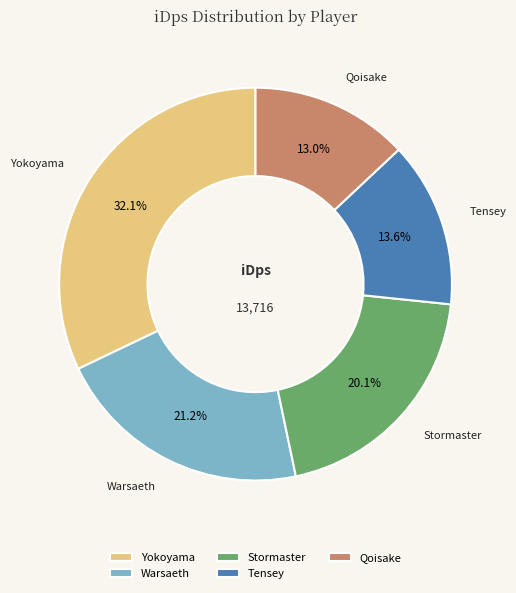

Is the sum of Stormaster and Yokoyama greater than half?

Yes